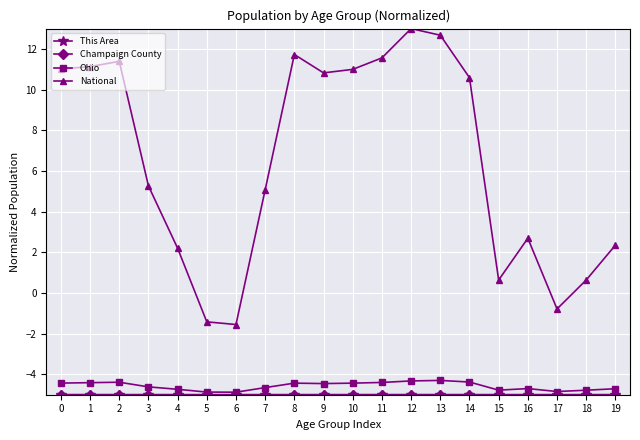

What is the sum of all National values?

130.0